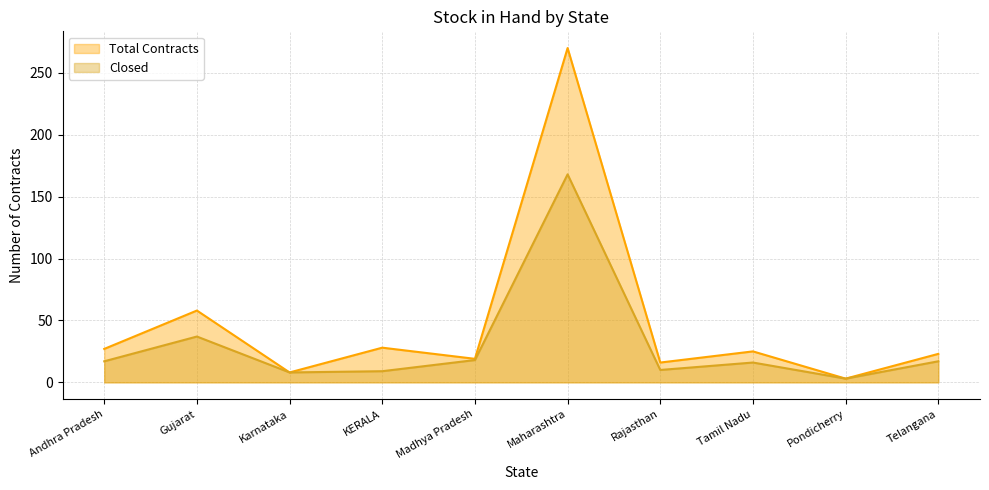

True or false: Total Contracts and Closed cross at least once.

False